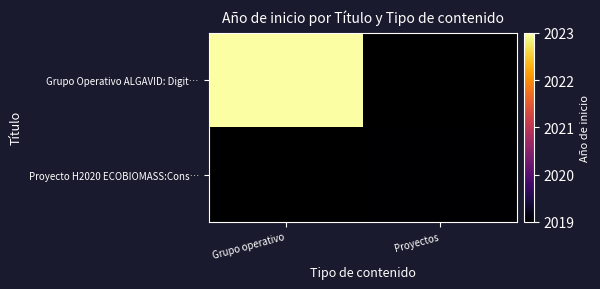

Rank the series by their maximum value, from lowest to highest.

Proyecto H2020 ECOBIOMASS:Cons…, Grupo Operativo ALGAVID: Digit…